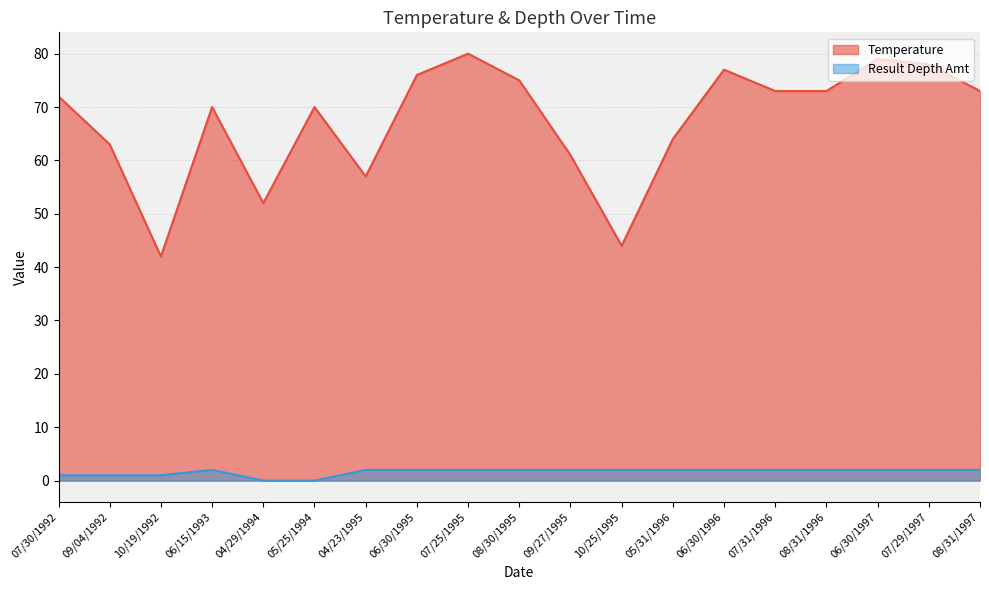

Which label corresponds to the largest value in the chart?

07/25/1995